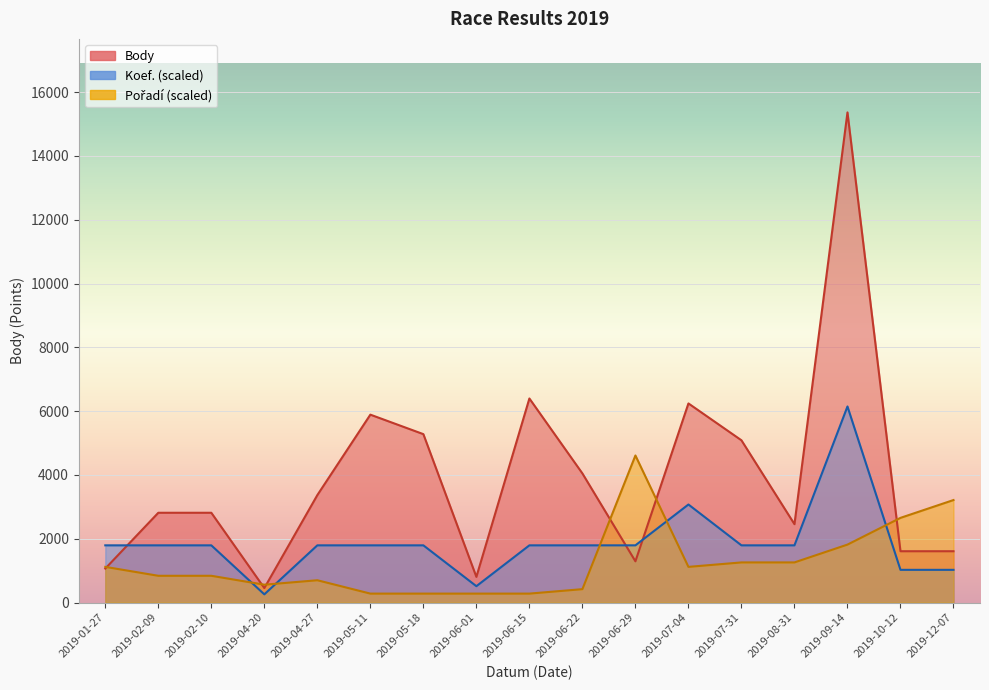

Reading left to right, transcribe all the data shown in this chart.

Body: 2019-01-27=1065.0	2019-02-09=2814.0	2019-02-10=2814.0	2019-04-20=453.0	2019-04-27=3368.0	2019-05-11=5890.0	2019-05-18=5279.0	2019-06-01=804.0	2019-06-15=6397.0	2019-06-22=4047.0	2019-06-29=1292.0	2019-07-04=6242.0	2019-07-31=5086.0	2019-08-31=2456.0	2019-09-14=15366.0	2019-10-12=1608.0	2019-12-07=1608.0
Koef.: 2019-01-27=1792.7	2019-02-09=1792.7	2019-02-10=1792.7	2019-04-20=256.1	2019-04-27=1792.7	2019-05-11=1792.7	2019-05-18=1792.7	2019-06-01=512.2	2019-06-15=1792.7	2019-06-22=1792.7	2019-06-29=1792.7	2019-07-04=3073.2	2019-07-31=1792.7	2019-08-31=1792.7	2019-09-14=6146.4	2019-10-12=1024.4	2019-12-07=1024.4
Pořadí: 2019-01-27=1117.5	2019-02-09=838.1	2019-02-10=838.1	2019-04-20=558.8	2019-04-27=698.5	2019-05-11=279.4	2019-05-18=279.4	2019-06-01=279.4	2019-06-15=279.4	2019-06-22=419.1	2019-06-29=4609.8	2019-07-04=1117.5	2019-07-31=1257.2	2019-08-31=1257.2	2019-09-14=1816.0	2019-10-12=2654.1	2019-12-07=3212.9